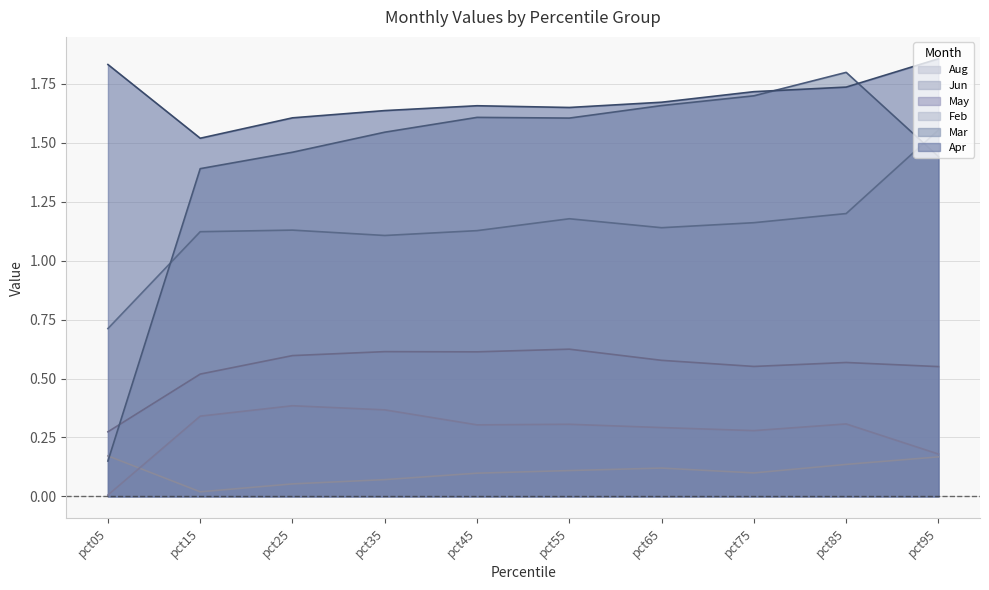

What is the approximate value of Apr at pct85?

1.7